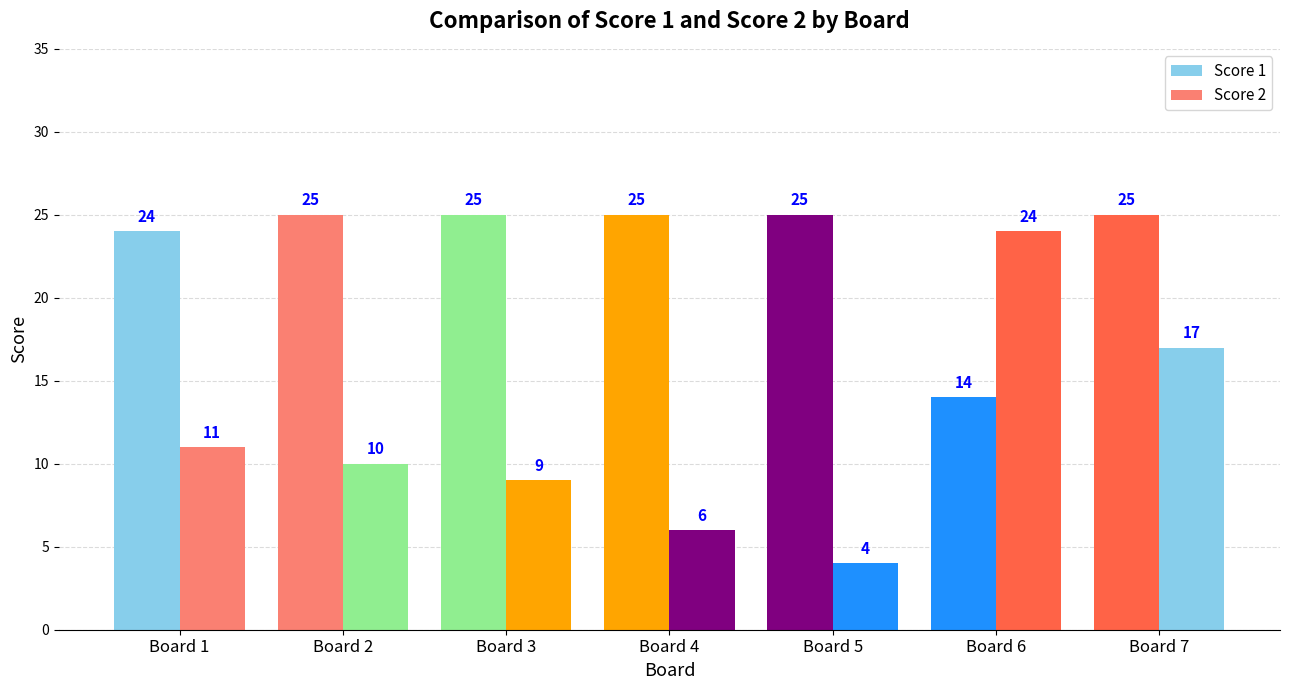

At which category is the sum across all series the highest?

Board 7